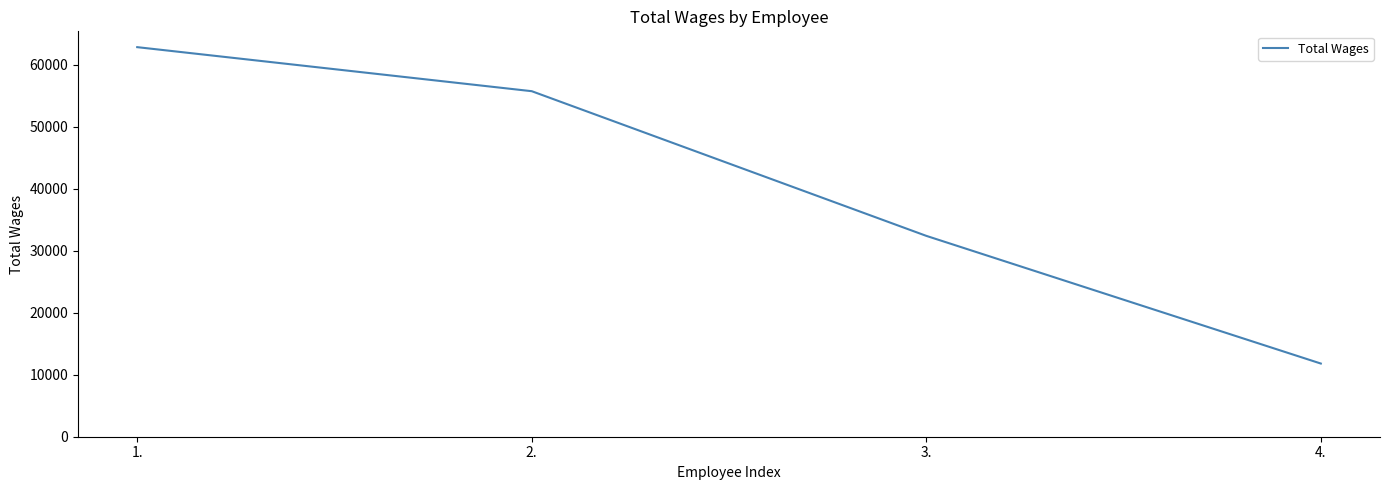

The value at 4. is 17724. True or false?

False